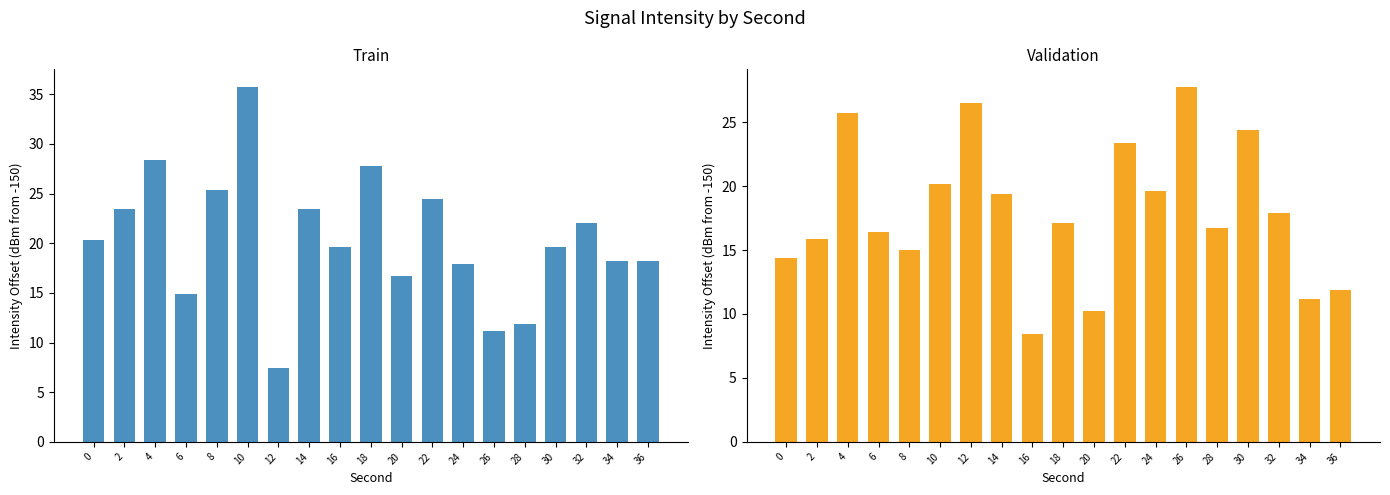

What is the greatest value displayed?

35.7